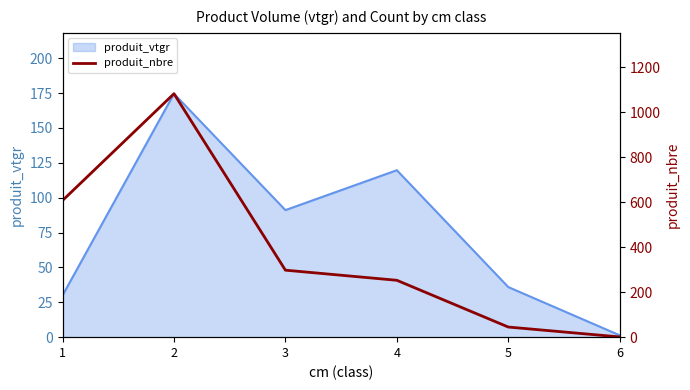

The value of produit_vtgr at 3 is 91.1. True or false?

True